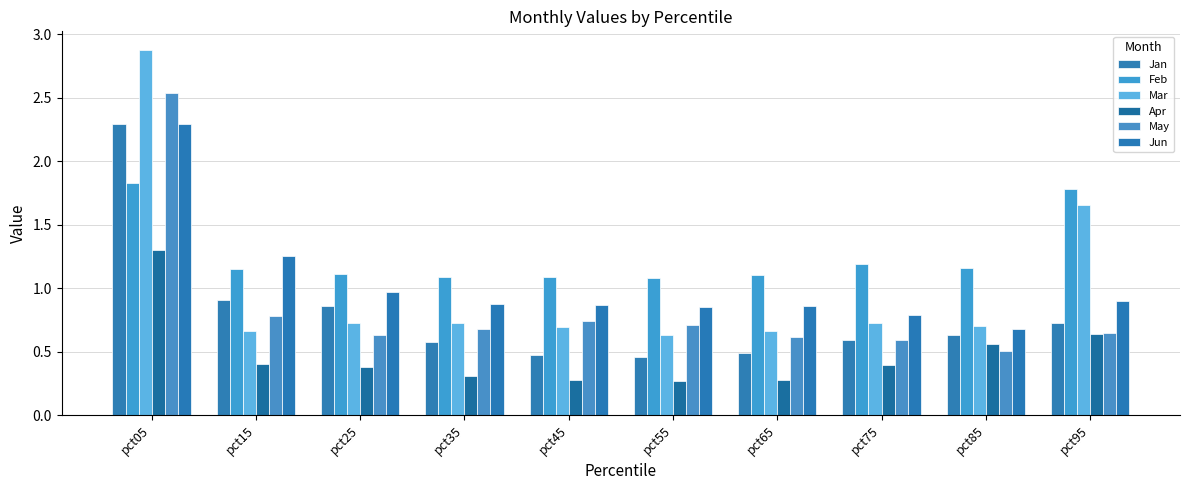

Reading left to right, extract all data points from this chart.

Jan: 2.3	0.9	0.9	0.6	0.5	0.5	0.5	0.6	0.6	0.7
Feb: 1.8	1.2	1.1	1.1	1.1	1.1	1.1	1.2	1.2	1.8
Mar: 2.9	0.7	0.7	0.7	0.7	0.6	0.7	0.7	0.7	1.7
Apr: 1.3	0.4	0.4	0.3	0.3	0.3	0.3	0.4	0.6	0.6
May: 2.5	0.8	0.6	0.7	0.7	0.7	0.6	0.6	0.5	0.7
Jun: 2.3	1.3	1.0	0.9	0.9	0.9	0.9	0.8	0.7	0.9